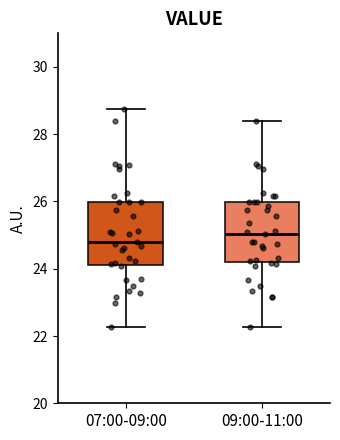

Reading left to right, read every box against the y-axis: the position of its median line, the range the box covers, and the ends of its whiskers. The values are not printed on the chart, so give them approximately, as read against the axis.

07:00-09:00: median 24.8, box 24.2 to 26.0, whiskers 22.2 to 28.8
09:00-11:00: median 25.0, box 24.2 to 26.0, whiskers 22.2 to 28.4